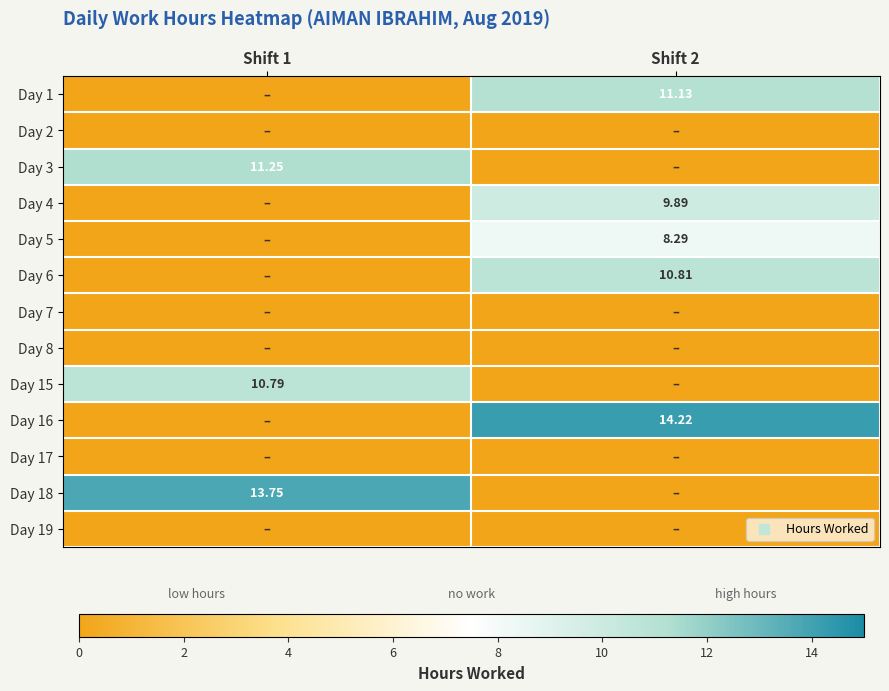

Rank the series at Shift 1 from highest to lowest value.

Day 18, Day 3, Day 15, Day 1, Day 2, Day 4, Day 5, Day 6, Day 7, Day 8, Day 16, Day 17, Day 19